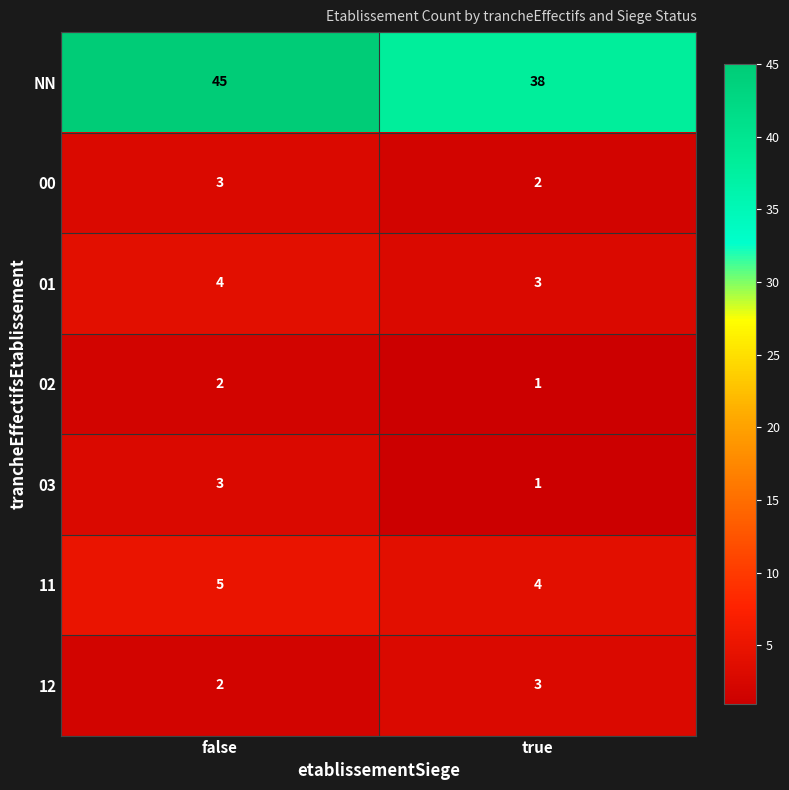

Rank the categories by 02 value from highest to lowest.

false, true